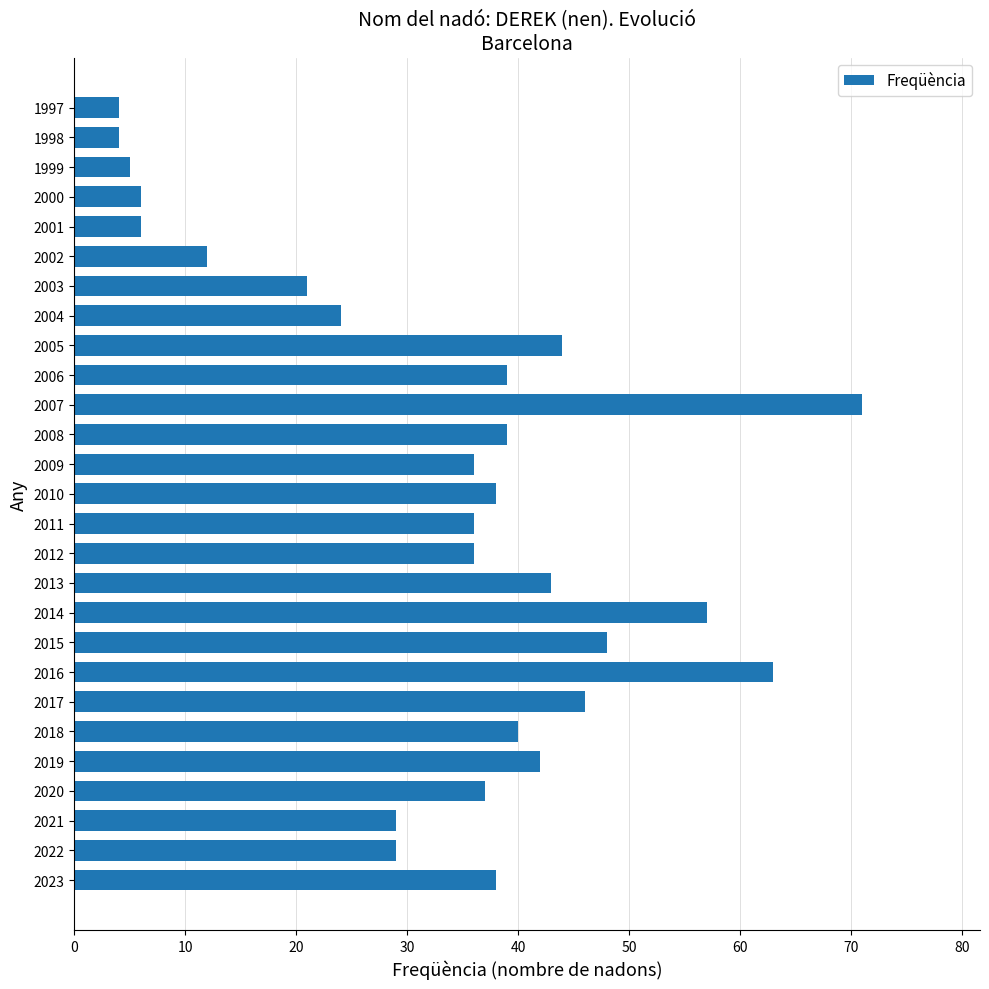

What is the ratio of the value at 2016 to the value at 2021?

2.2